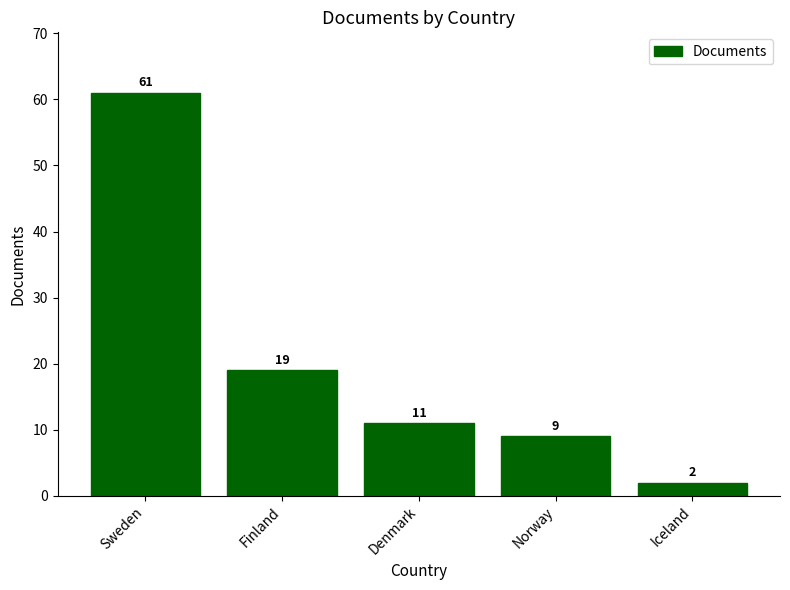

Where does the data first go above 11?

Sweden